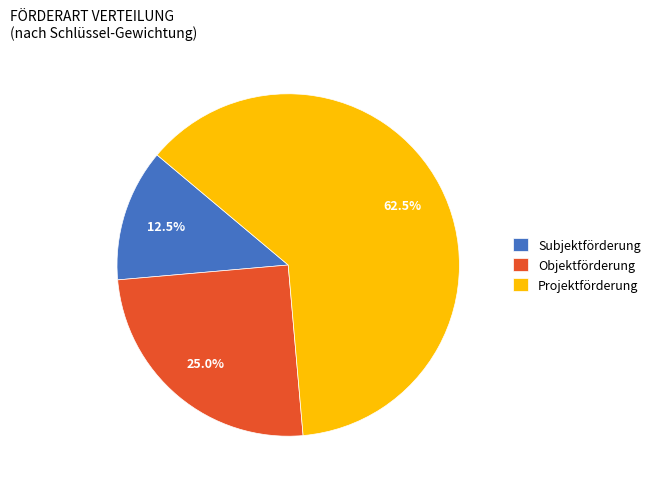

Does Subjektförderung account for over 50% of the chart?

No